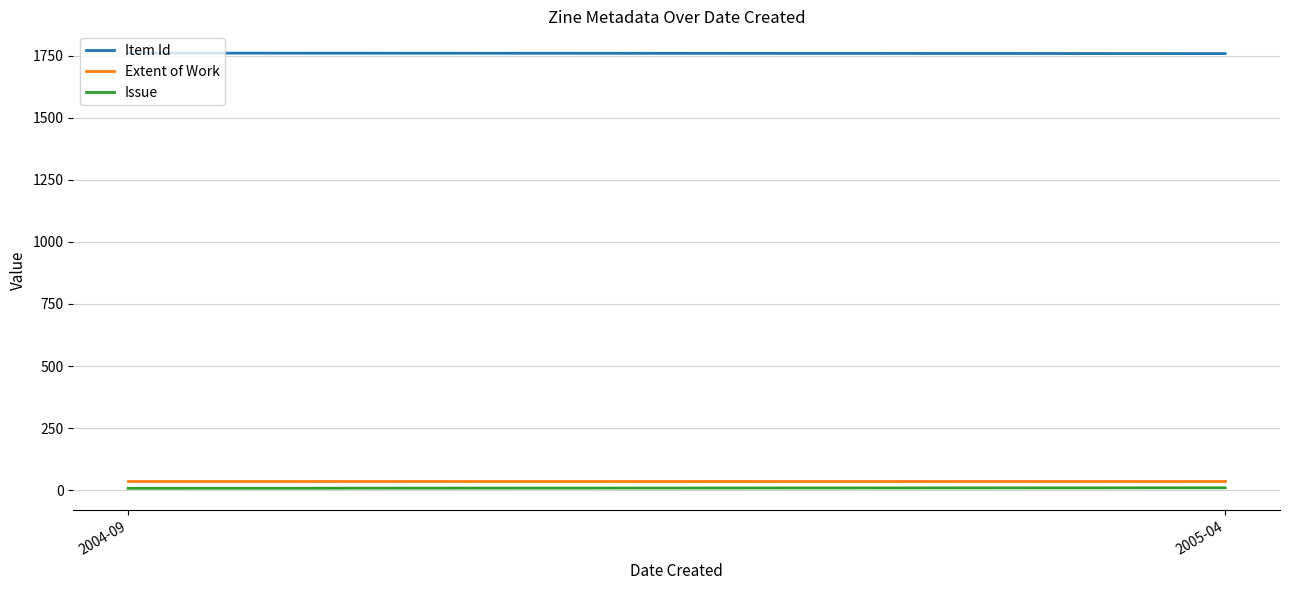

Which series has the largest total across all categories?

Item Id